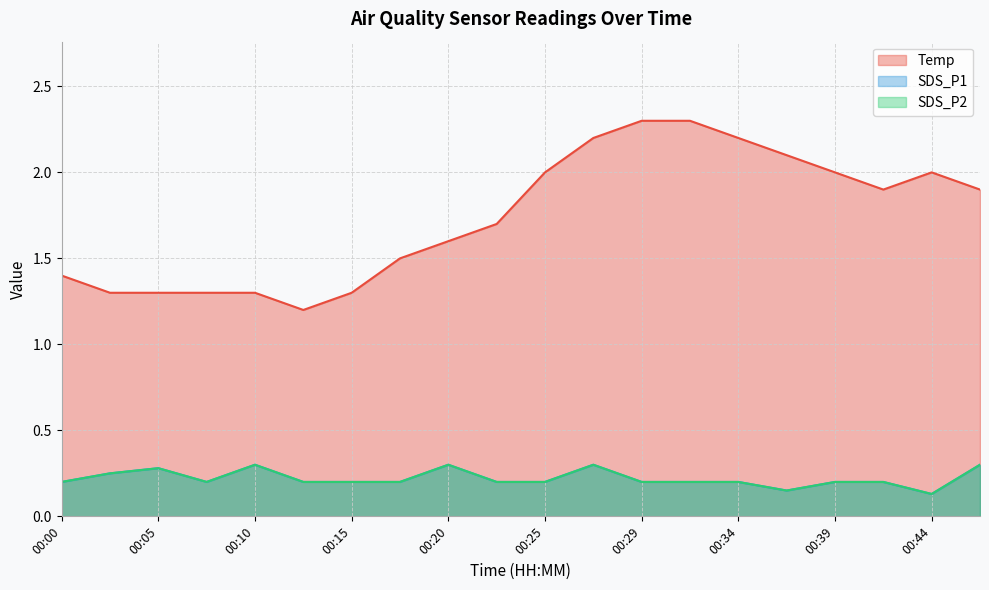

What is the spread (max minus min) of values at 00:03?

1.1